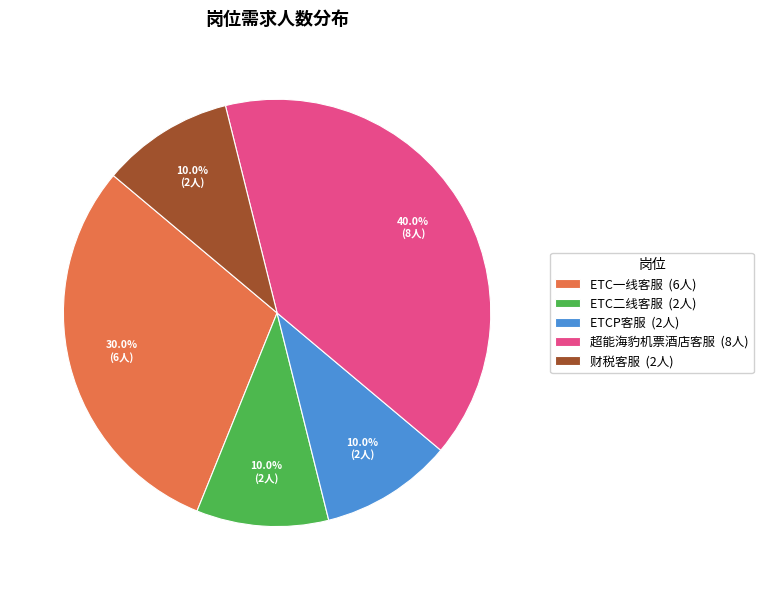

Approximately how many times larger is the value at 超能海豹机票酒店客服 compared to ETC一线客服?

1.3